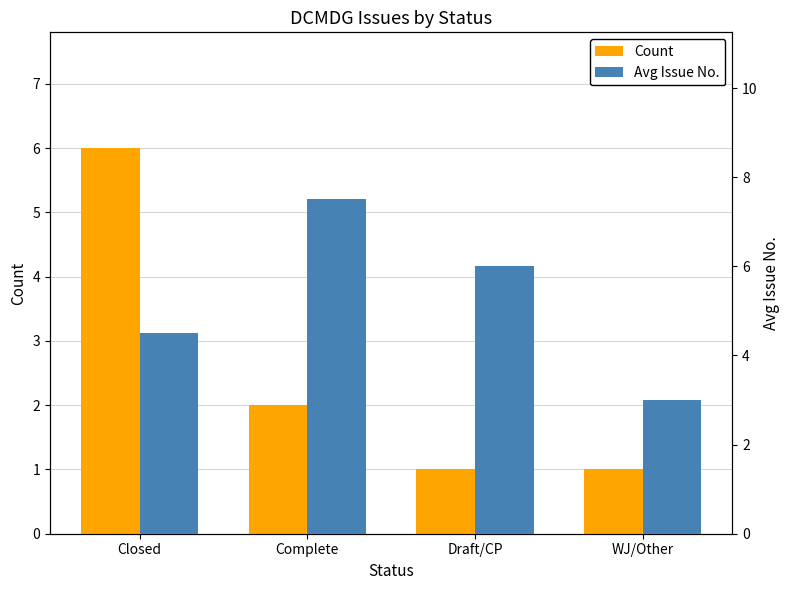

Is it true that Count equals 2.0 at Complete?

True